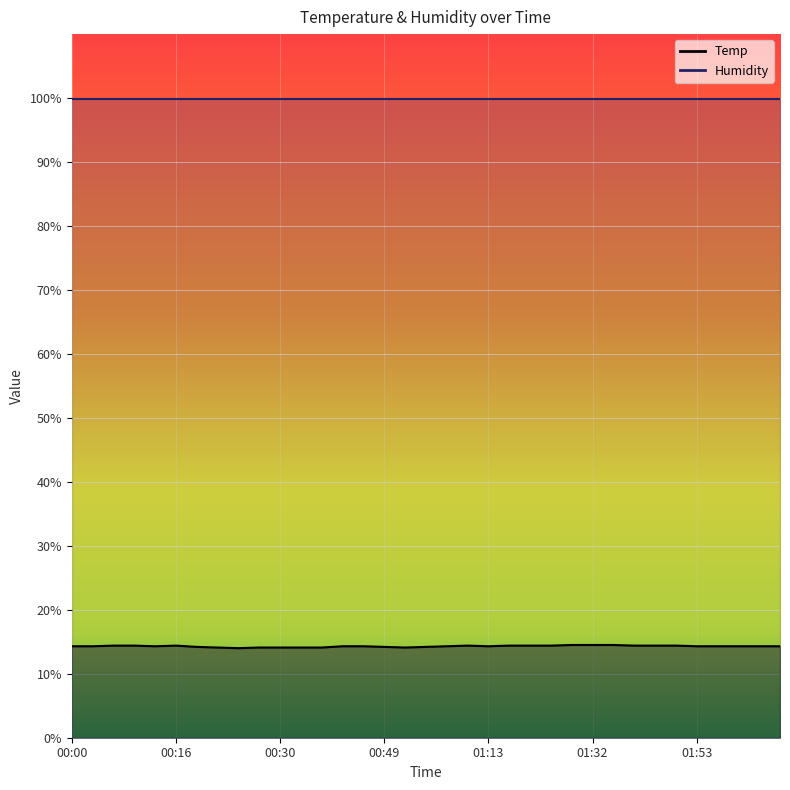

The chart shows a value of 4.1 at 00:52. True or false?

False